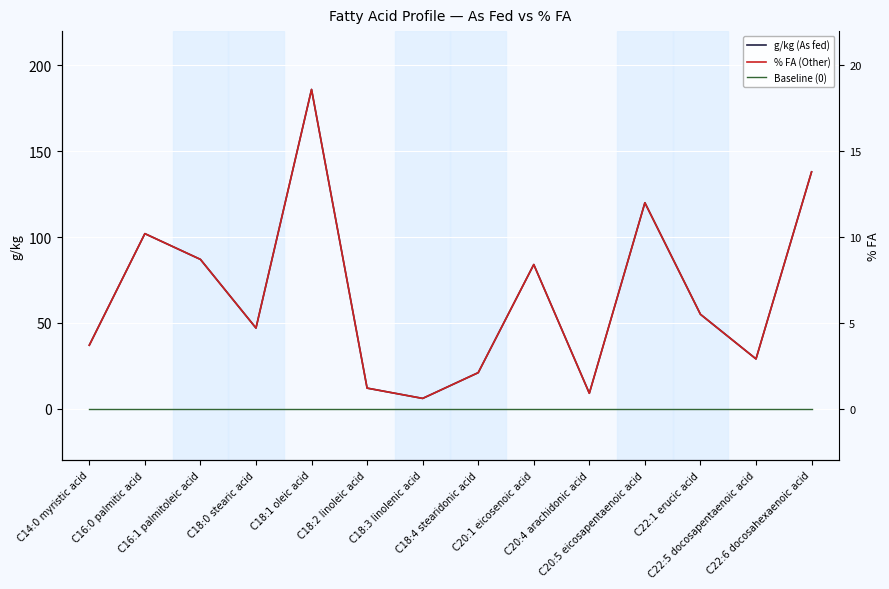

What is the total value across all series at C18:0 stearic acid?

94